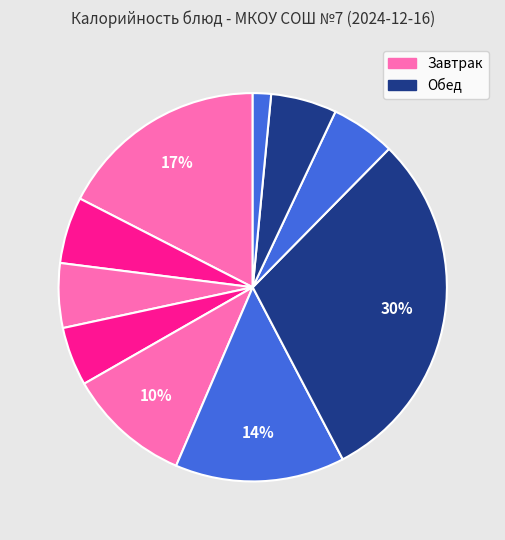

How many segments does this pie chart have?

10